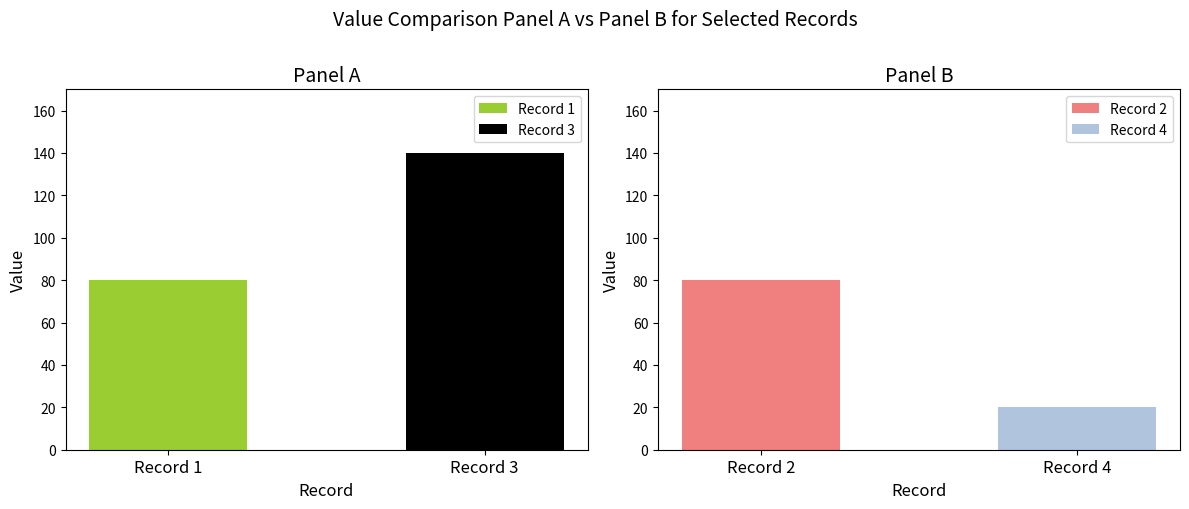

True or false: Group A has a value of 45 at Row 3.

False